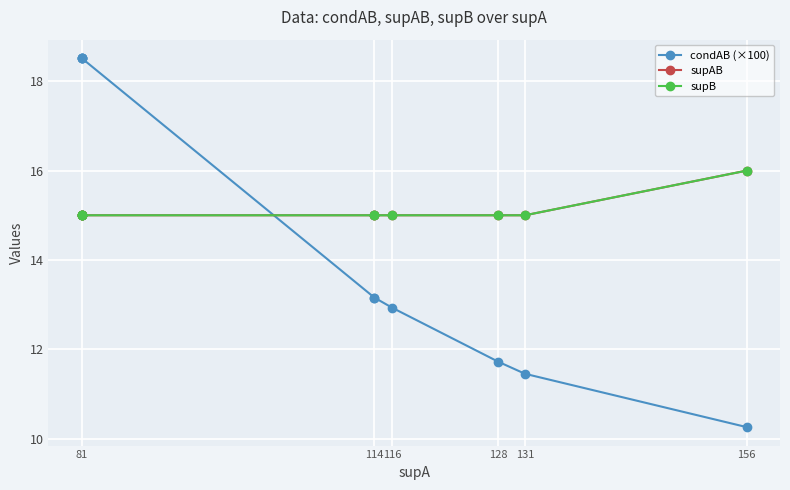

What is the difference between the highest and lowest values at 6?

2.1